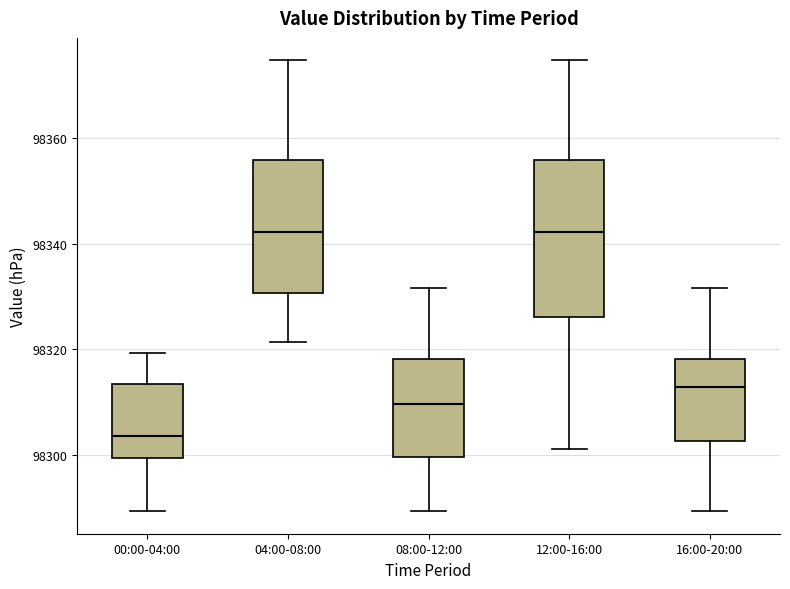

Which box is the tallest, from its lower edge to its upper edge?

12:00-16:00